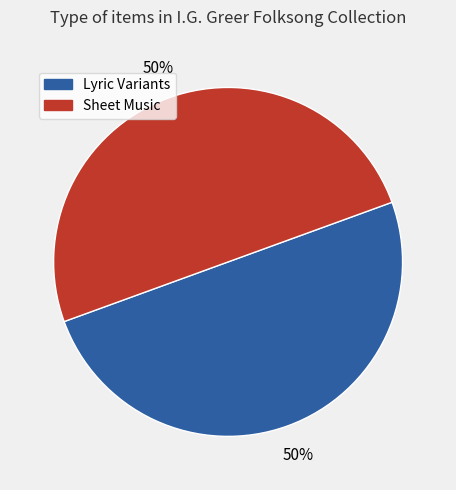

To the nearest percent, what is the average slice percentage?

50%